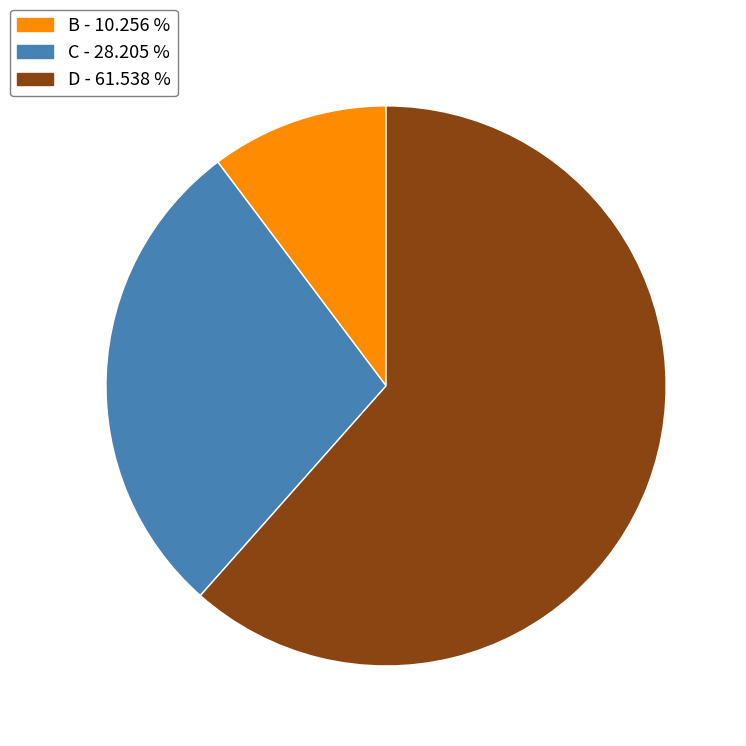

Is there a majority slice in this chart?

Yes